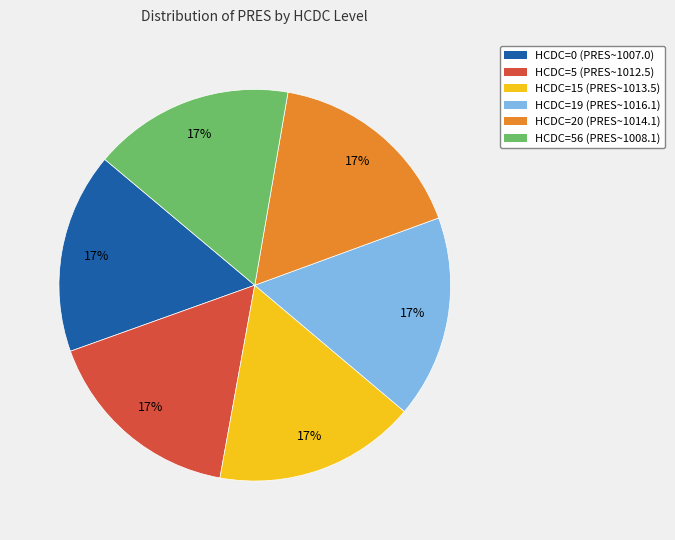

To the nearest percent, what is the average slice percentage?

17%